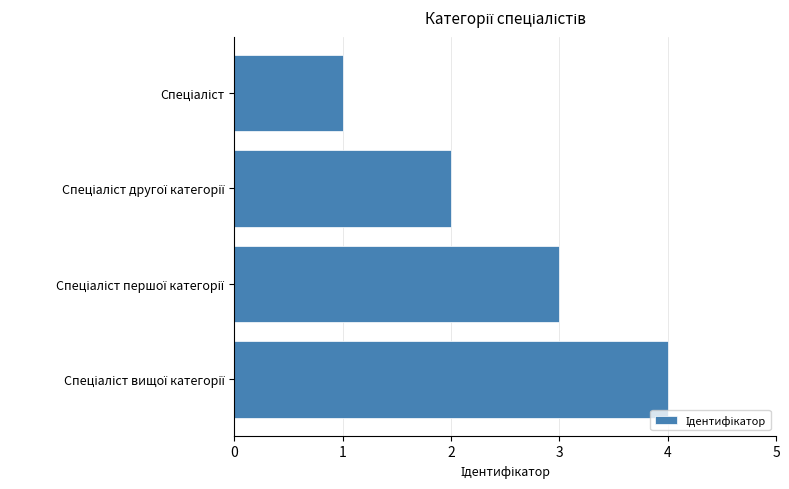

What is the minimum value shown in the chart?

1